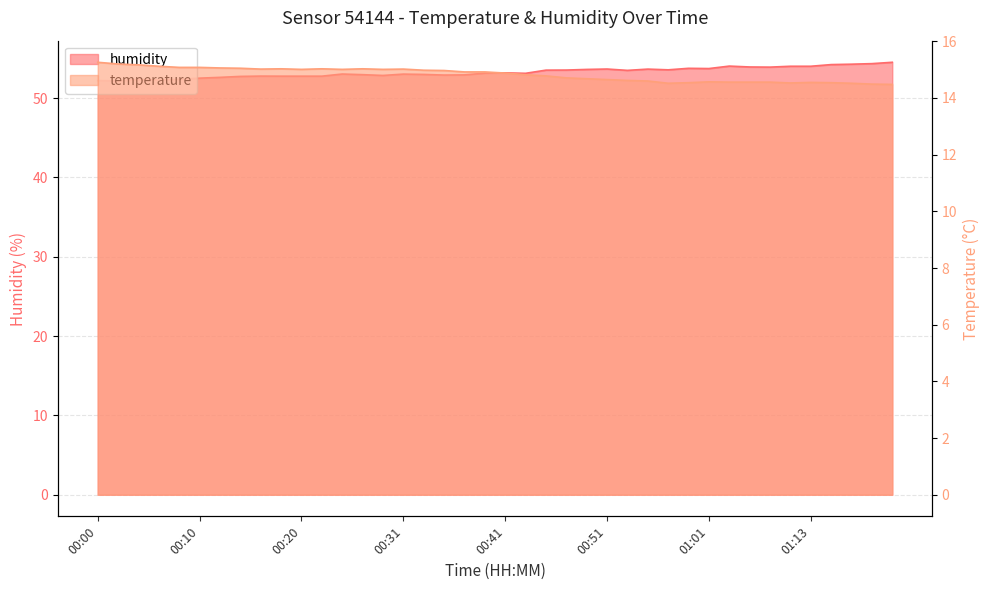

Count the number of data series in this chart.

2